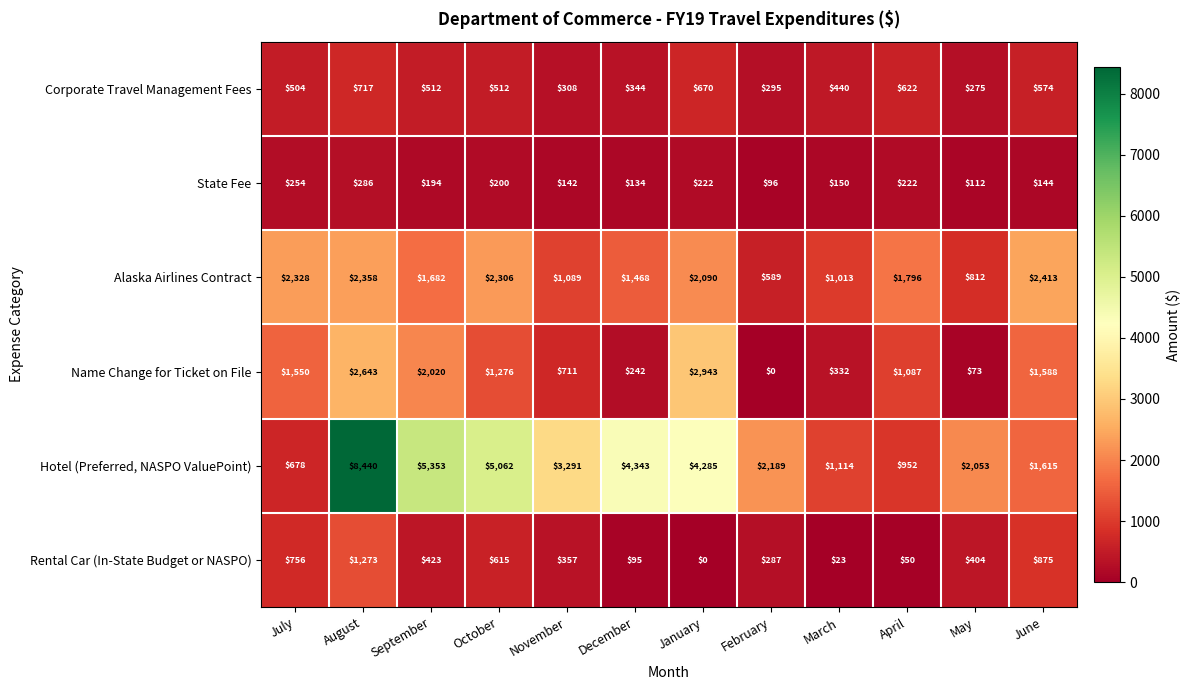

What is the sum of the Corporate Travel Management Fees values at December and January?

1014